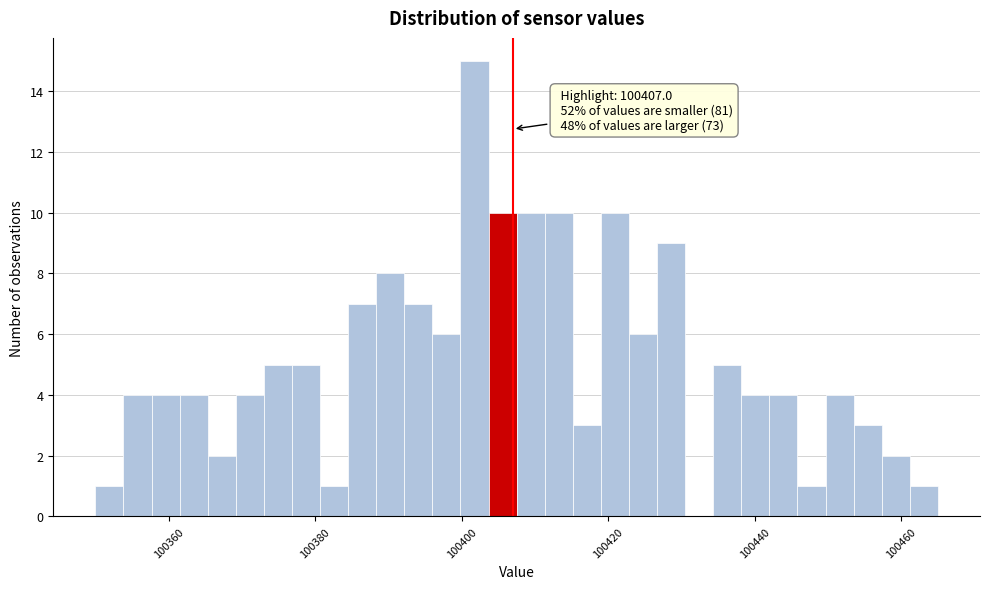

Read against the x-axis, roughly where is the centre of the tallest bar?

100402